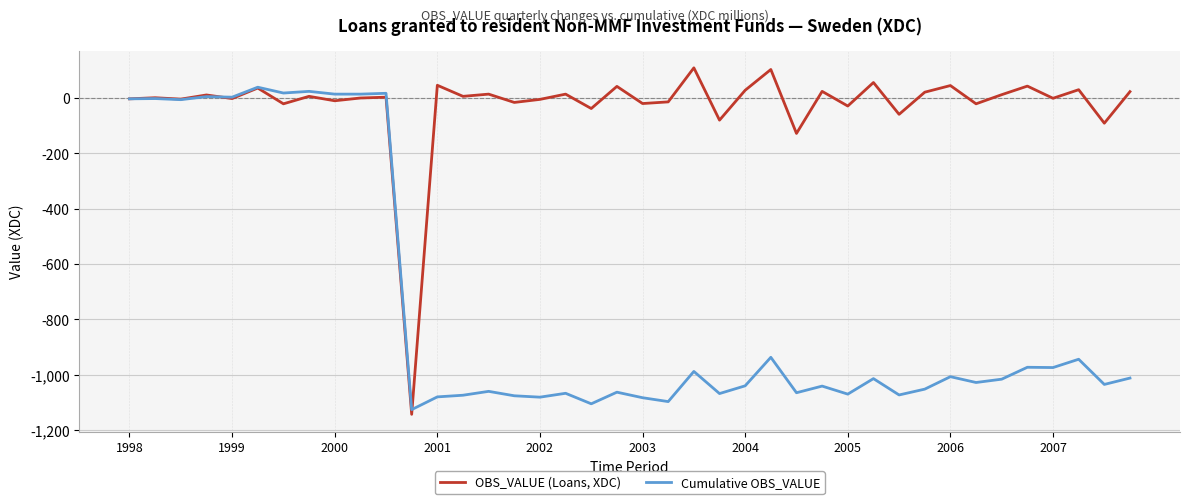

Does the chart display data point markers on the line(s)?

No